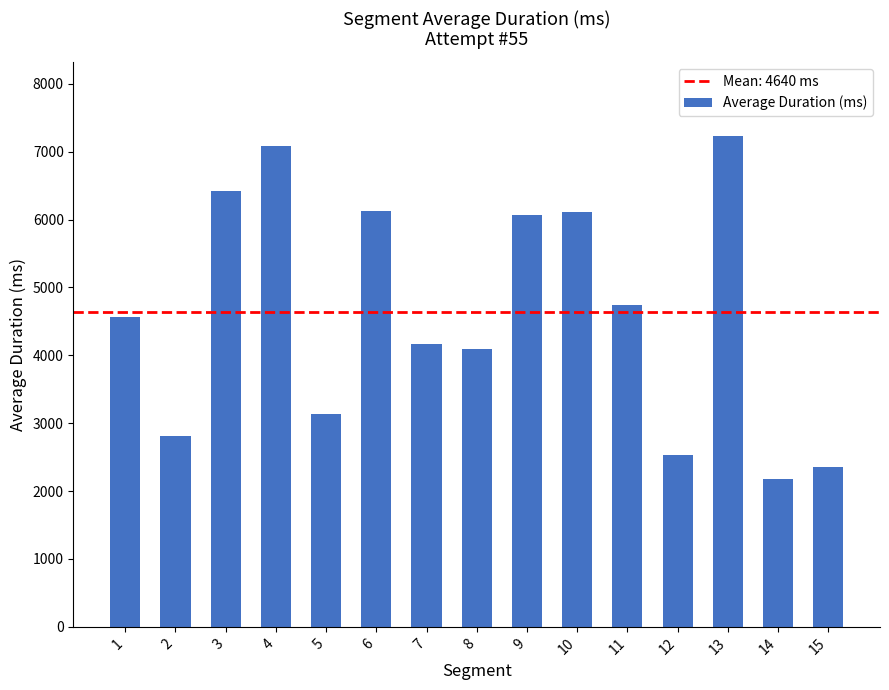

What is the approximate value at 14?

2172